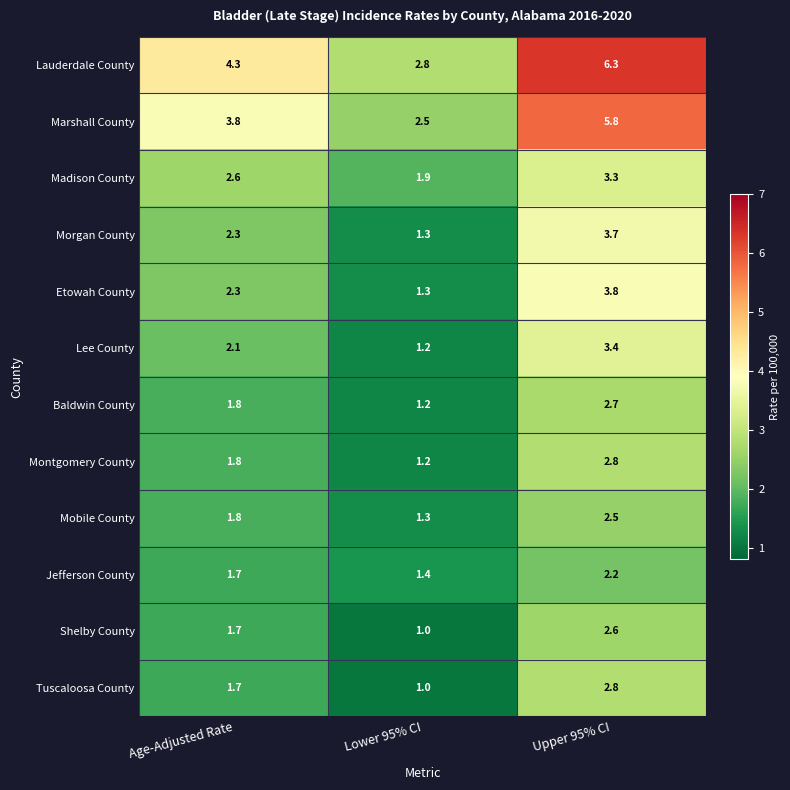

Which label corresponds to the largest value in the chart?

Upper 95% CI